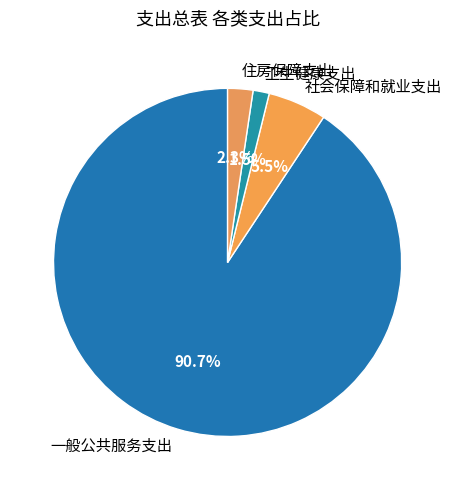

Count the number of slices in the pie.

4